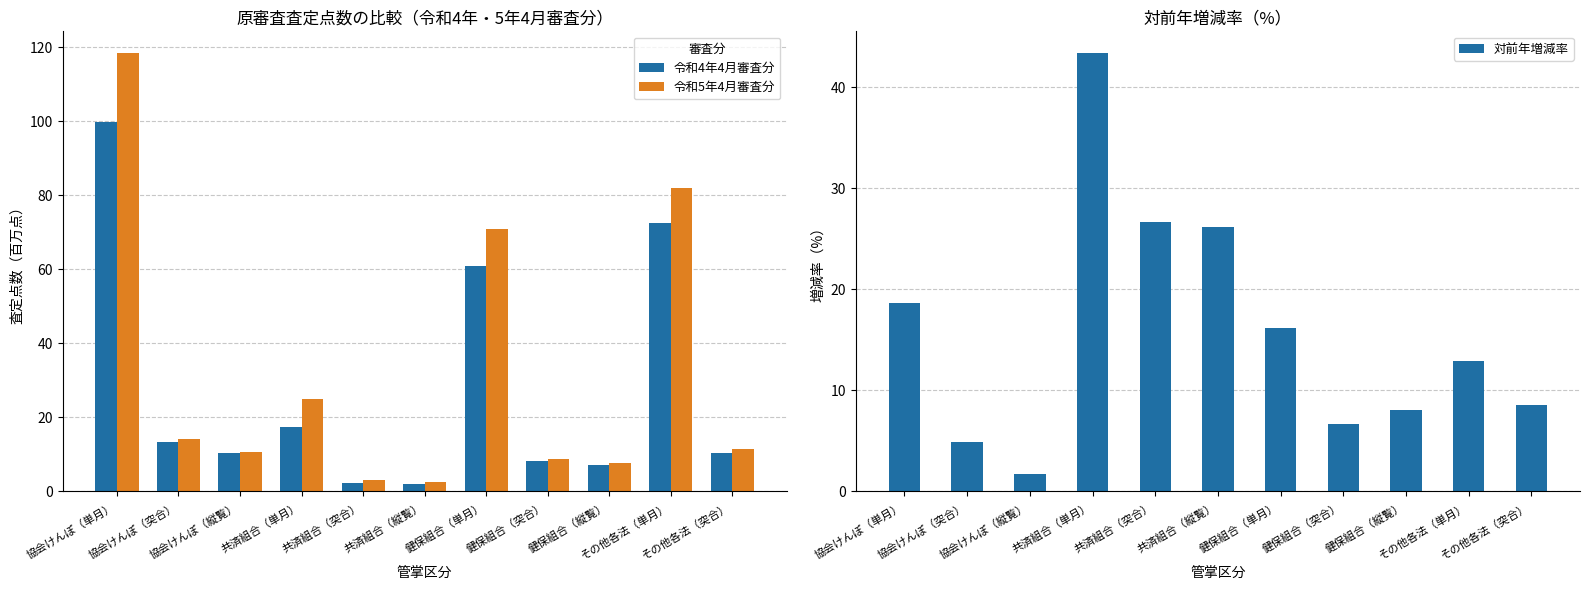

Rank the series by their maximum value, from lowest to highest.

対前年増減率, 令和4年4月審査分, 令和5年4月審査分